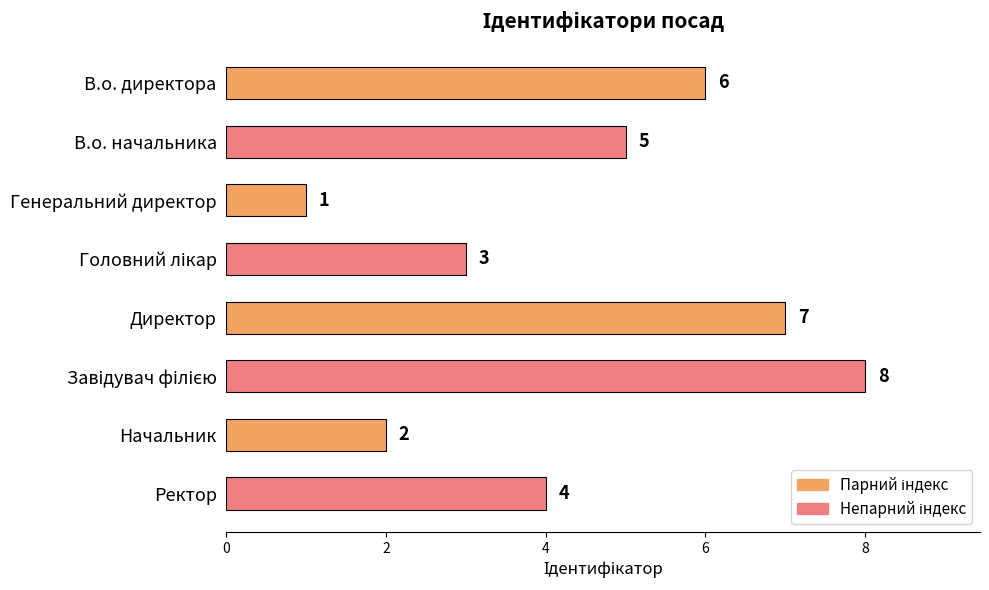

What is the smallest value displayed?

1